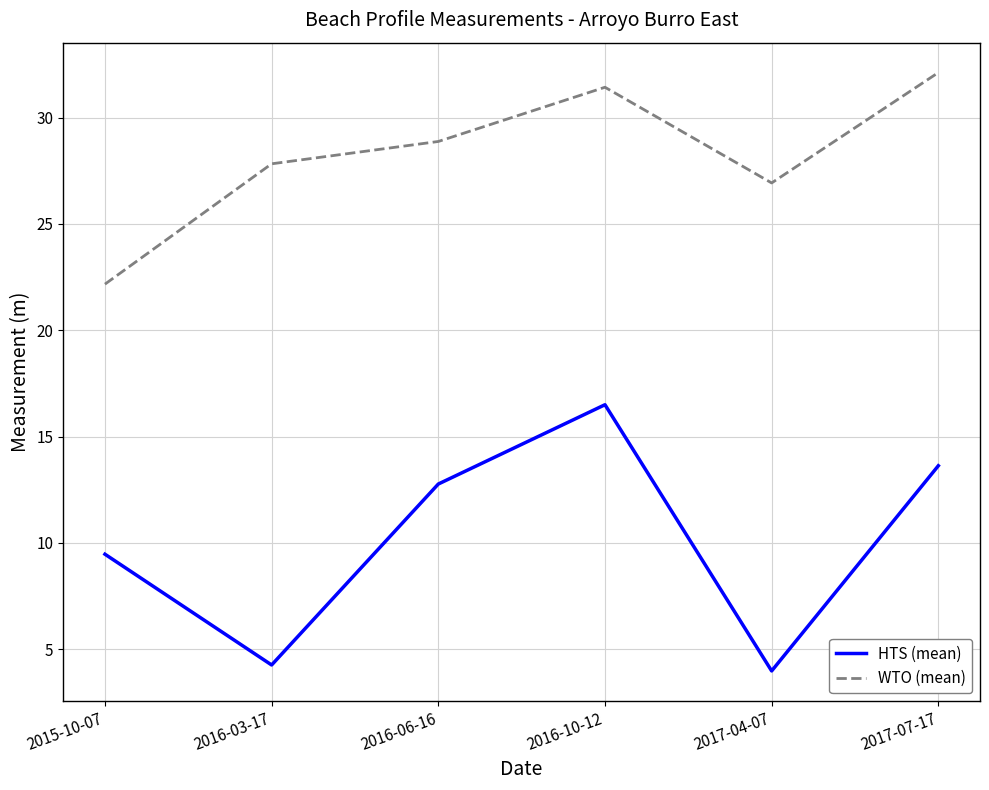

At which category is the sum across all series the highest?

2016-10-12